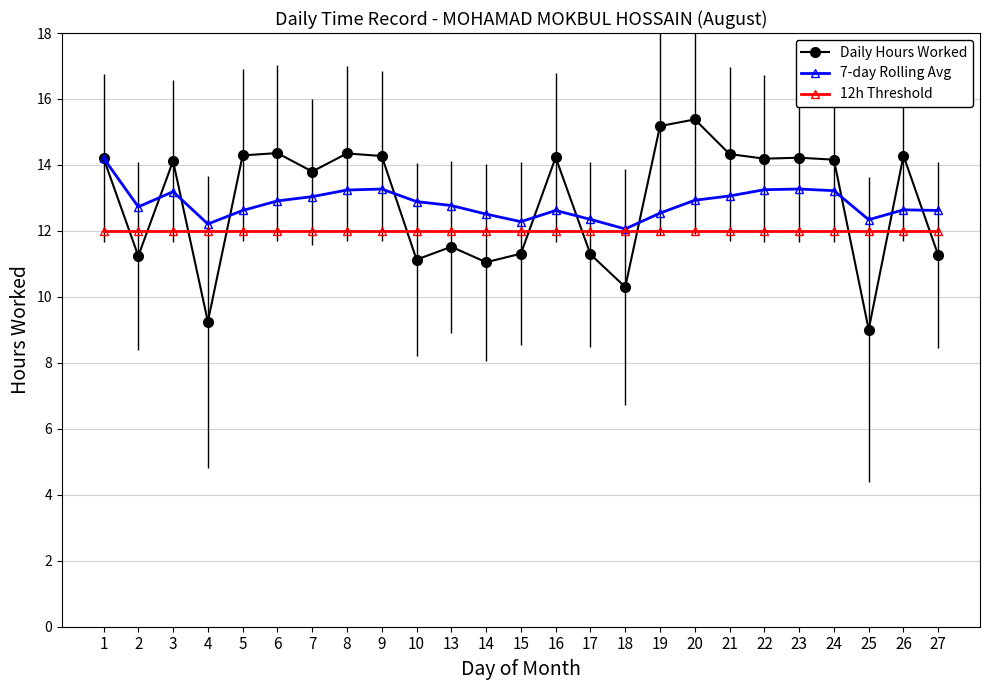

True or false: Daily Hours Worked and 7-day Rolling Avg intersect in this chart.

True